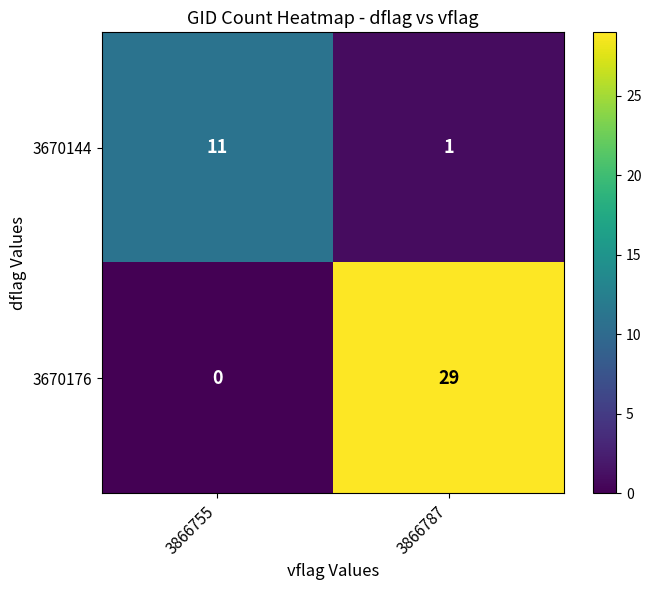

Which series has the largest total across all categories?

3670176